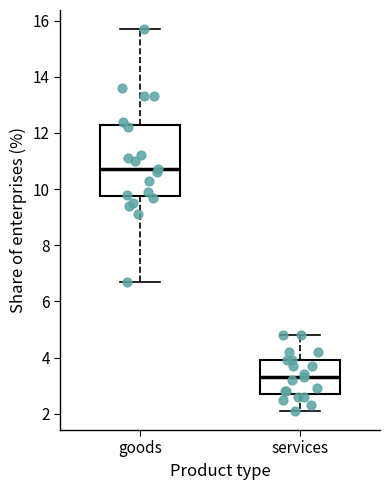

Where is the upper edge of the box for goods on the y-axis? The values are not printed on the chart, so give them approximately, as read against the axis.

12.4